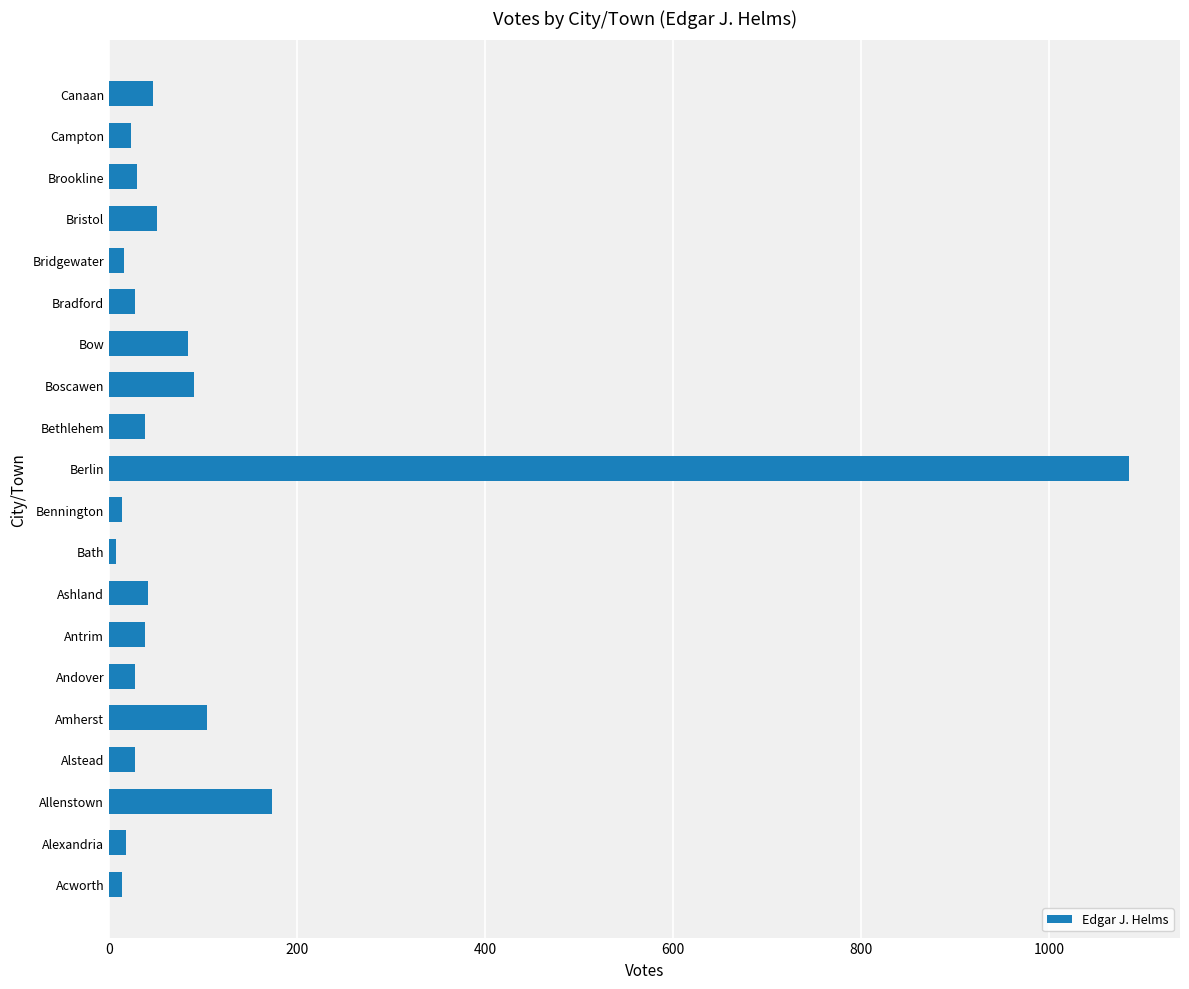

What is the maximum value shown in the chart?

1085